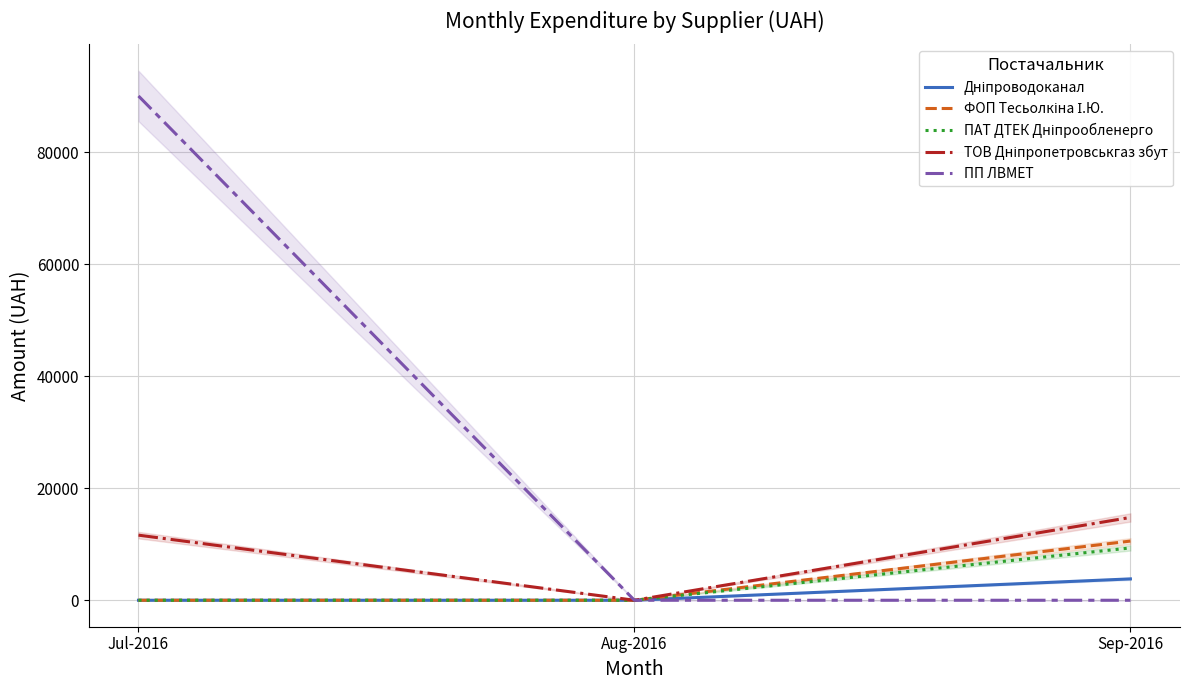

At which category is the sum across all series the highest?

Jul-2016